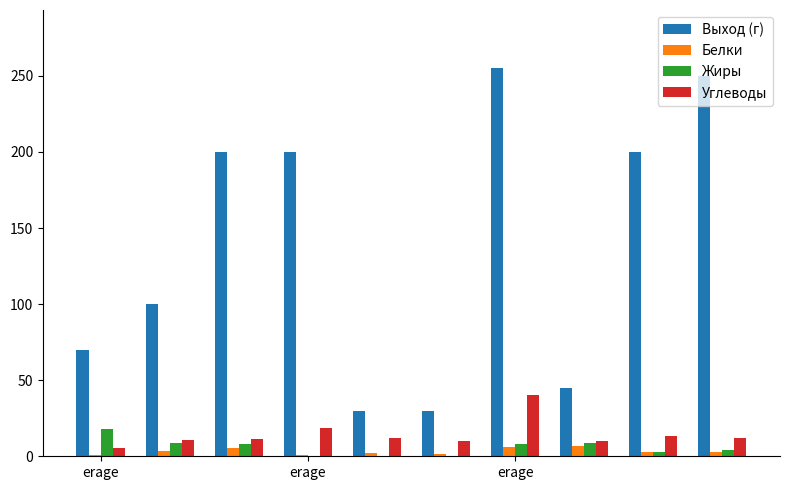

What are all the series names shown in the legend?

Выход (г), Белки, Жиры, Углеводы